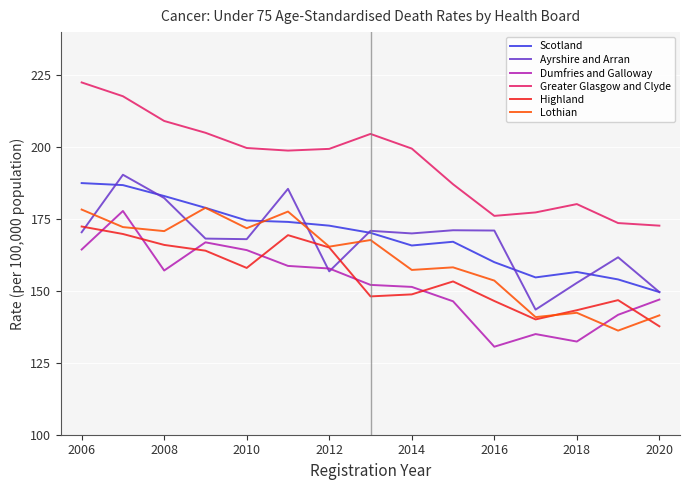

Which series has the largest total across all categories?

Greater Glasgow and Clyde